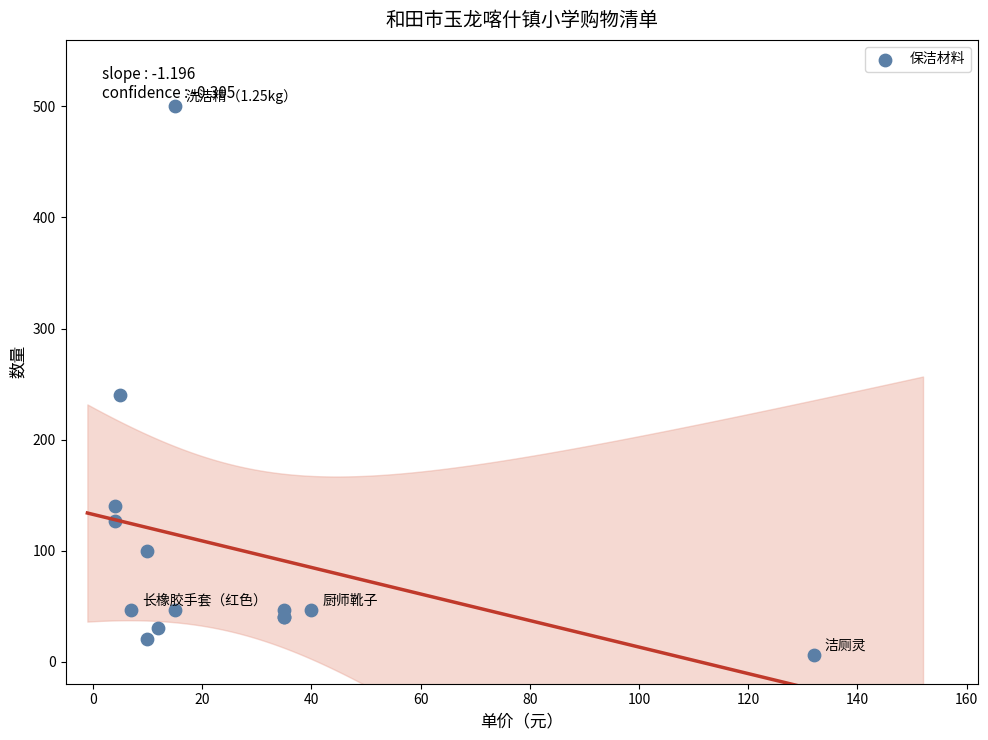

What Y value in the scatter plot is closest to 253?

240